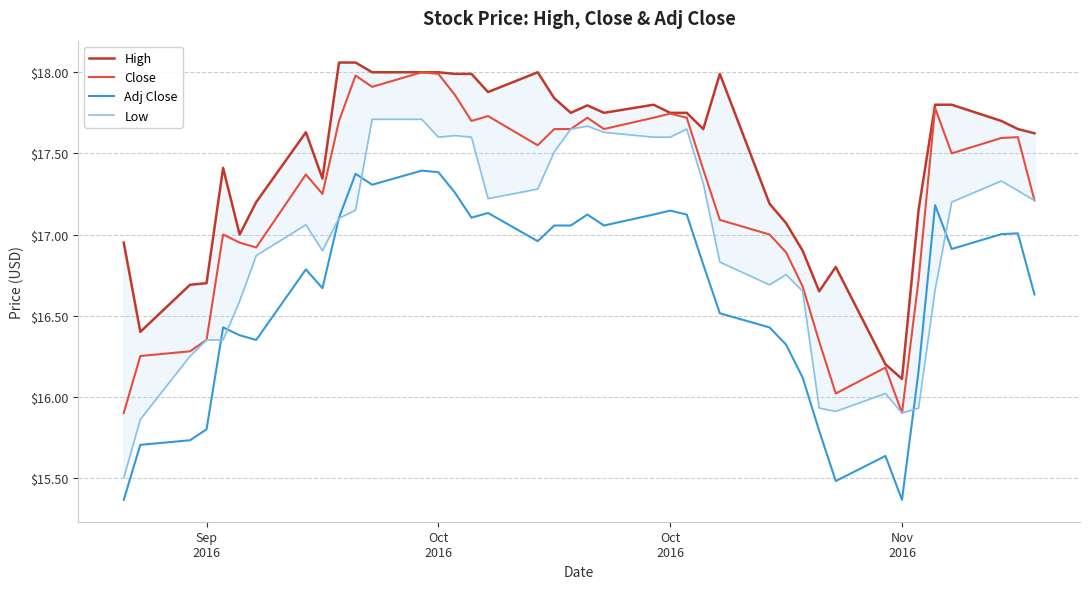

What is the difference between the maximum and minimum values in the Close series?

2.1